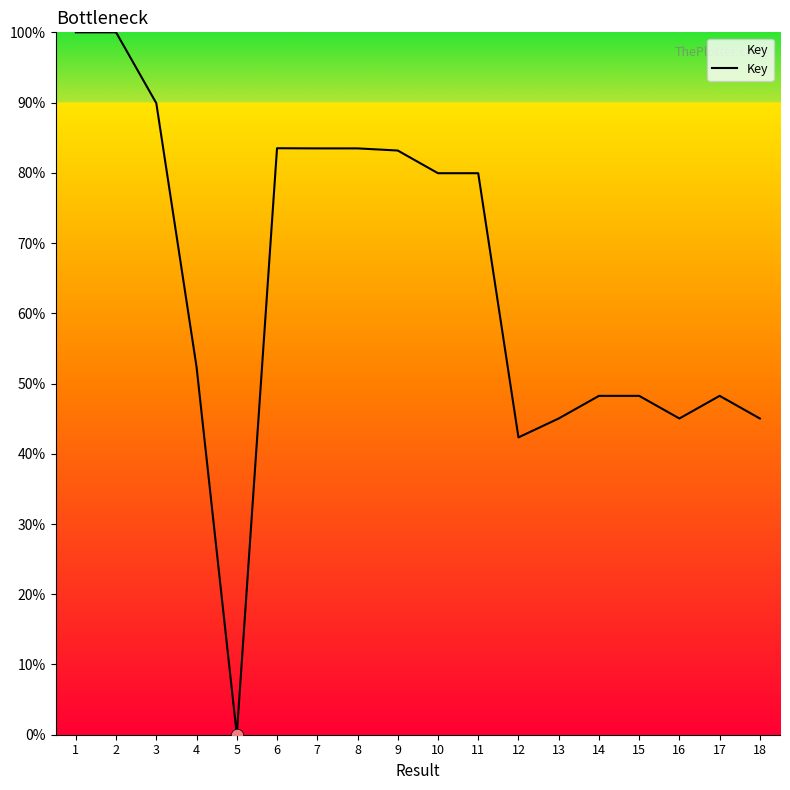

What is the change in value from 5 to 11?

+79.9